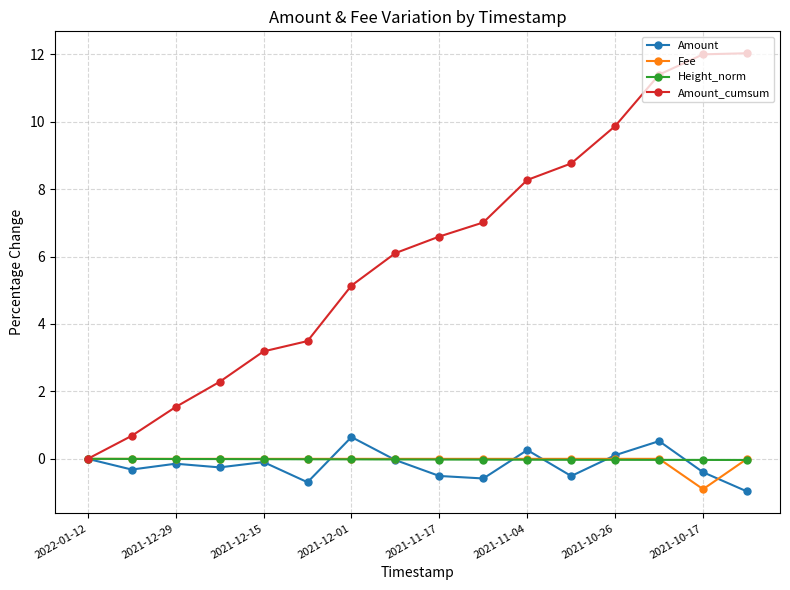

True or false: Amount_cumsum has more than 1 interior local peaks.

False